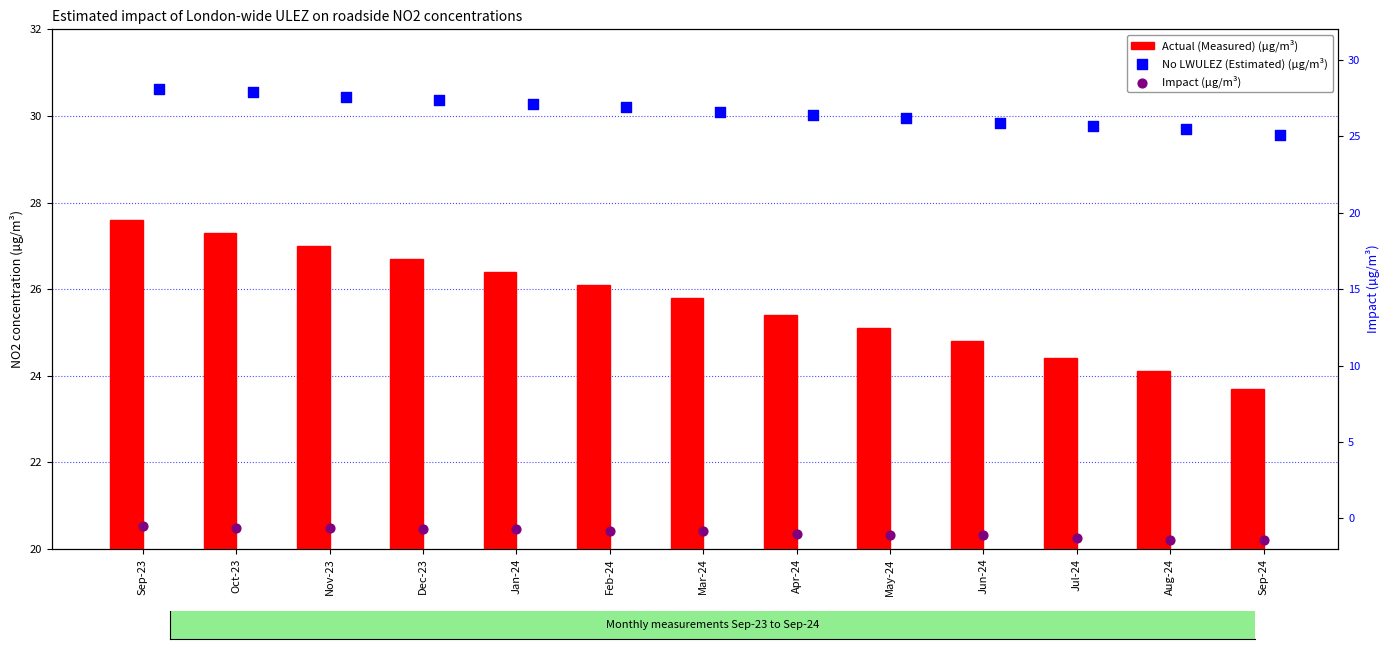

Which series has the largest total across all categories?

No LWULEZ (Estimated) (µg/m³)